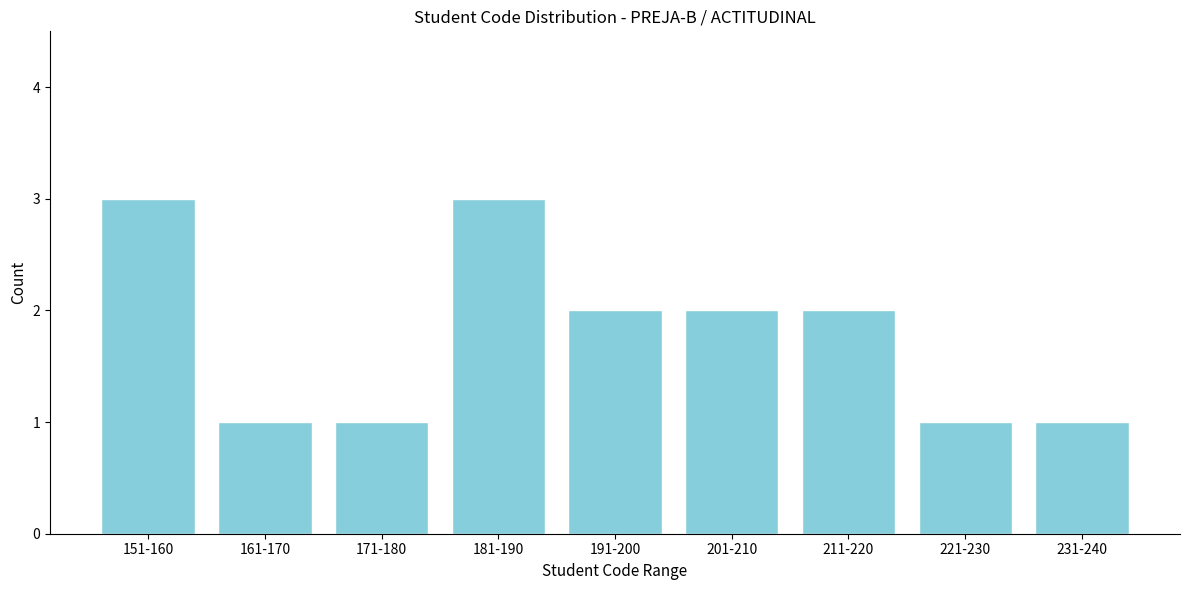

Reading right to left, what are all the values shown in this chart?

1	1	2	2	2	3	1	1	3